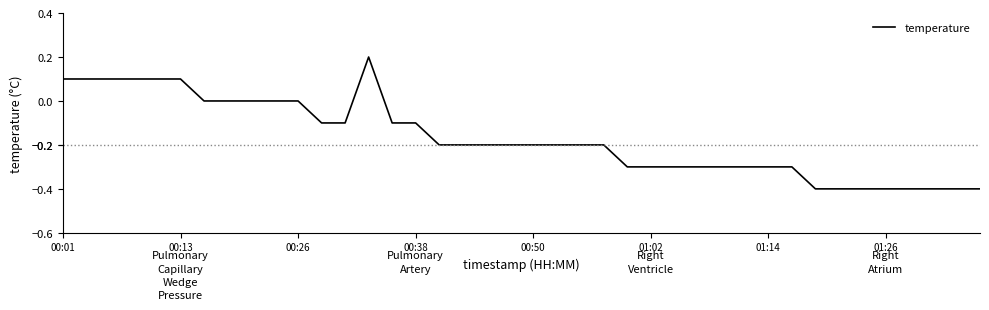

What is the difference between the maximum and minimum values?

0.6